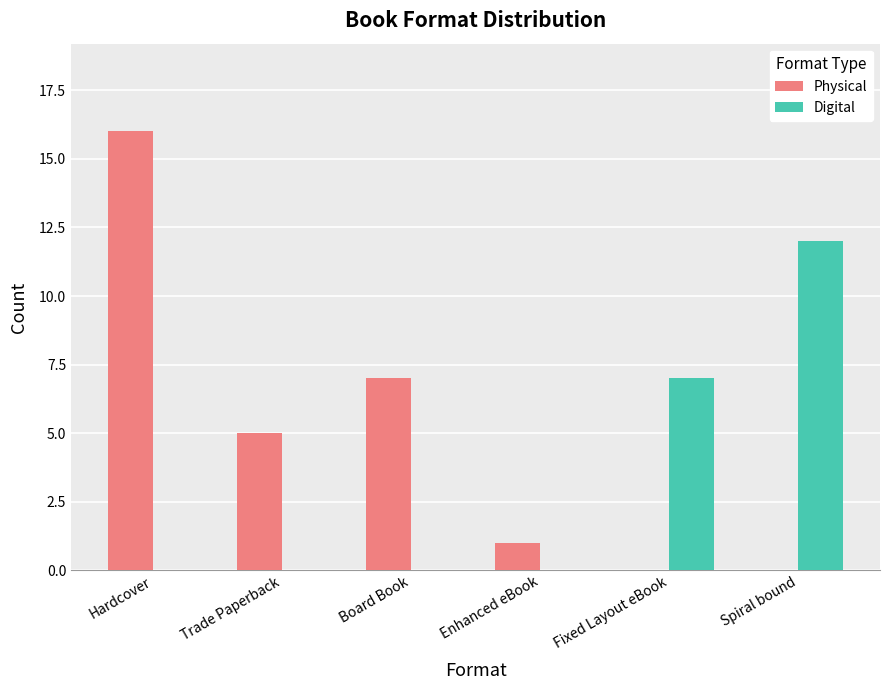

How many data points does each series have?

6